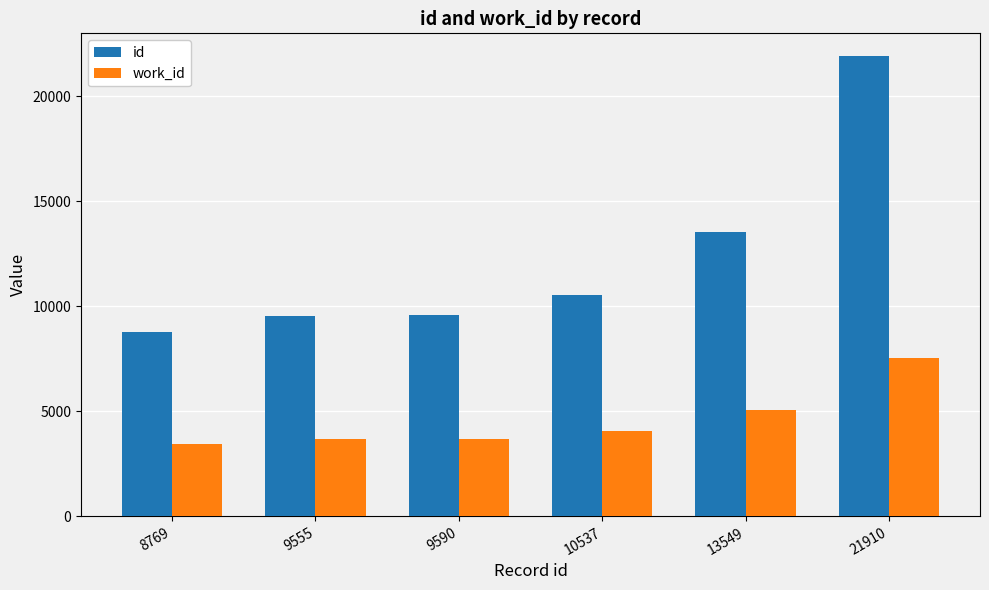

How many groups of bars are there?

6